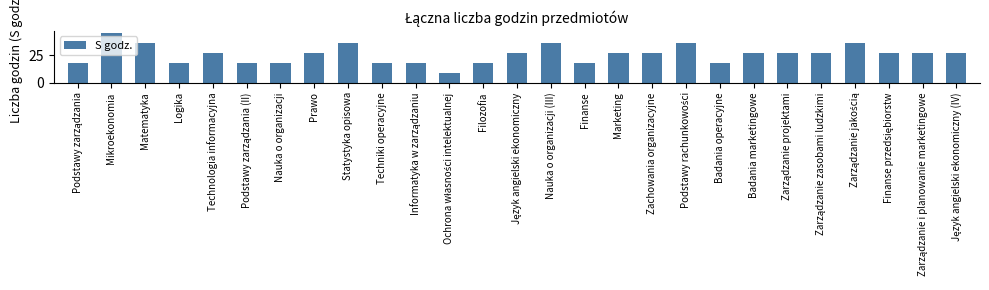

Reading left to right, what are all the values shown in this chart?

18	45	36	18	27	18	18	27	36	18	18	9	18	27	36	18	27	27	36	18	27	27	27	36	27	27	27